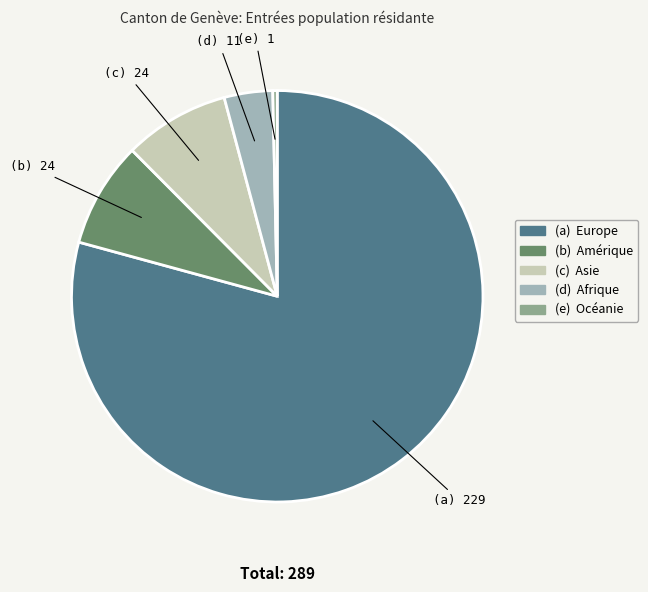

Does any single category account for the majority?

Yes